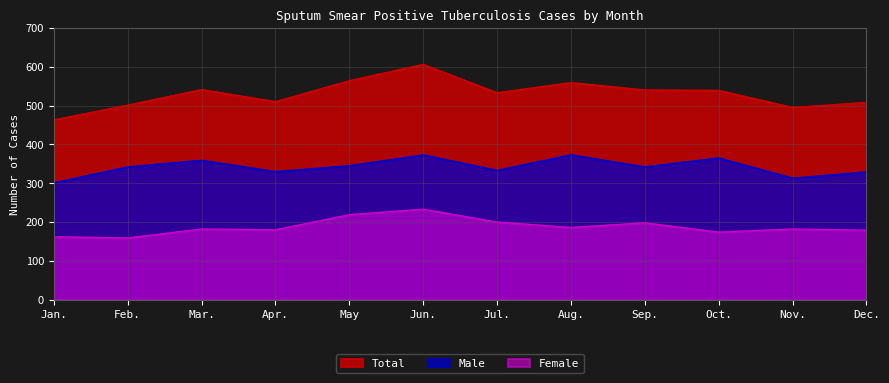

What position from the left is Jul.?

7